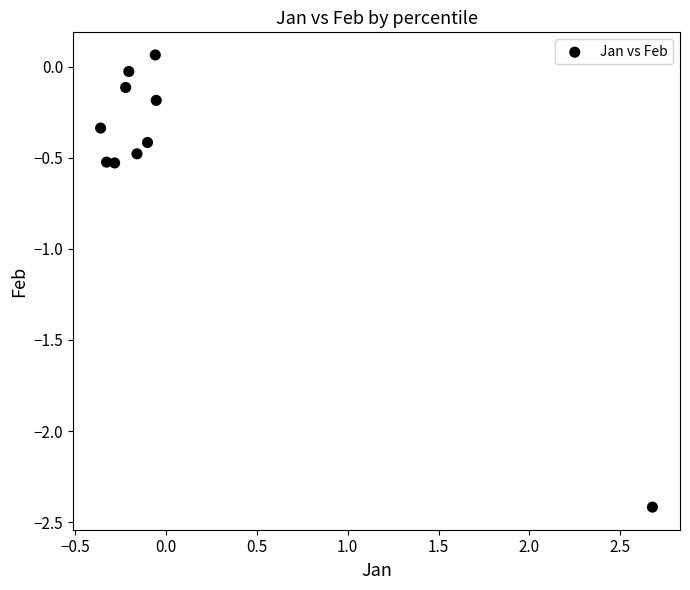

What is the range of X values (max minus min)?

3.0